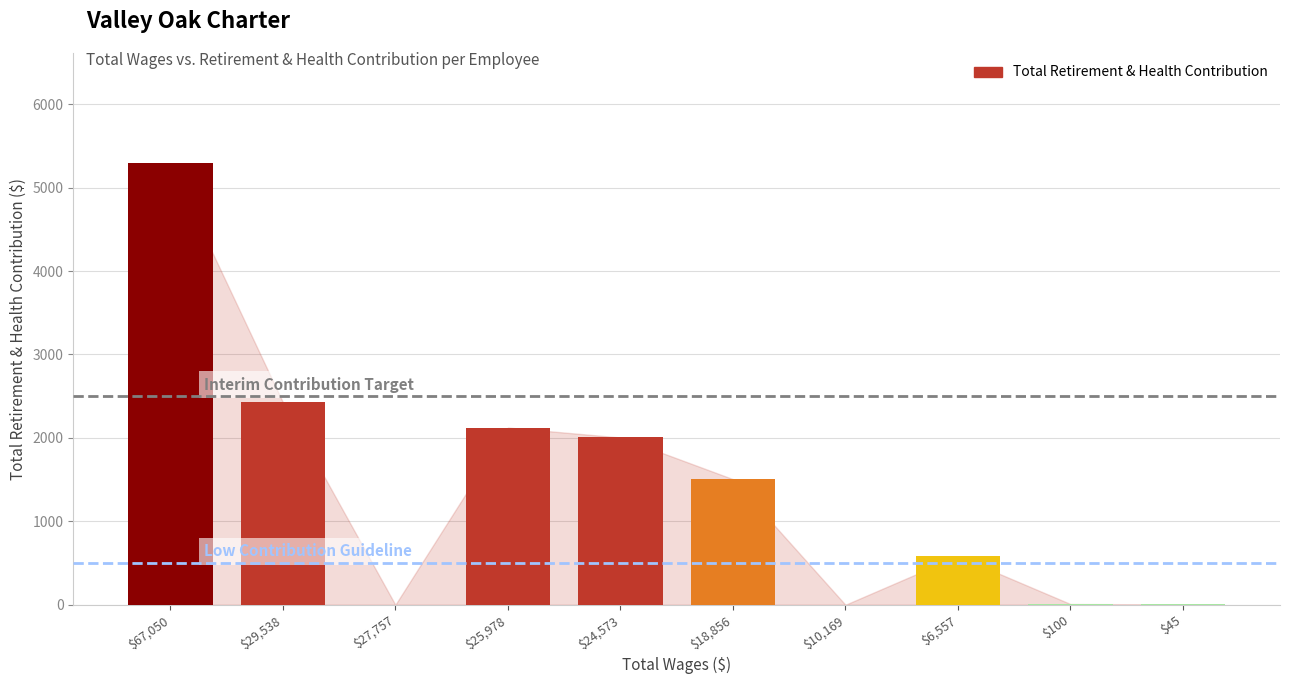

What is the sum of all values?

13950